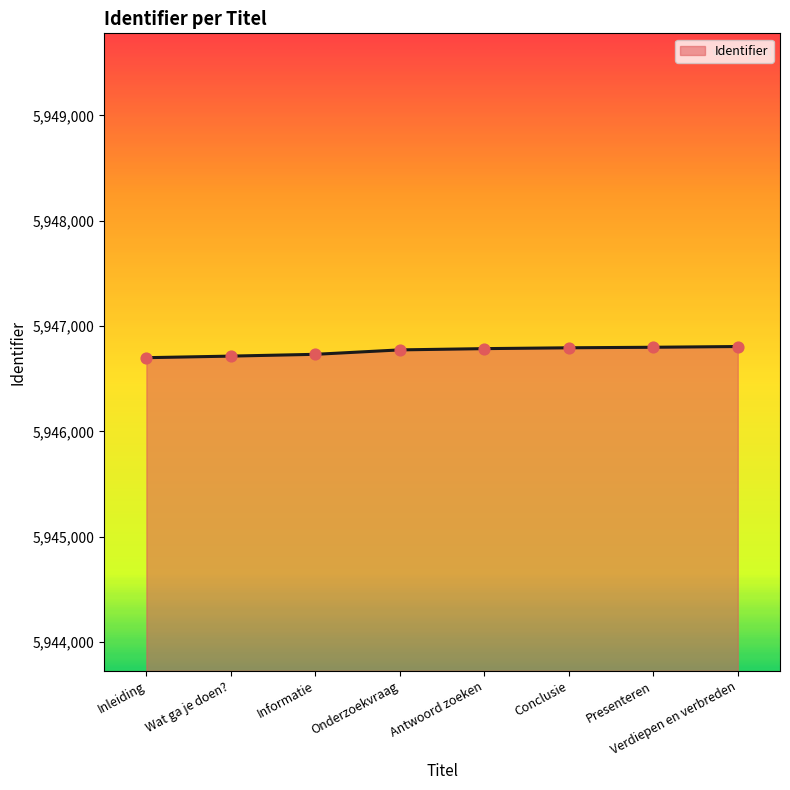

Which has a higher value, Verdiepen en verbreden or Wat ga je doen??

Verdiepen en verbreden